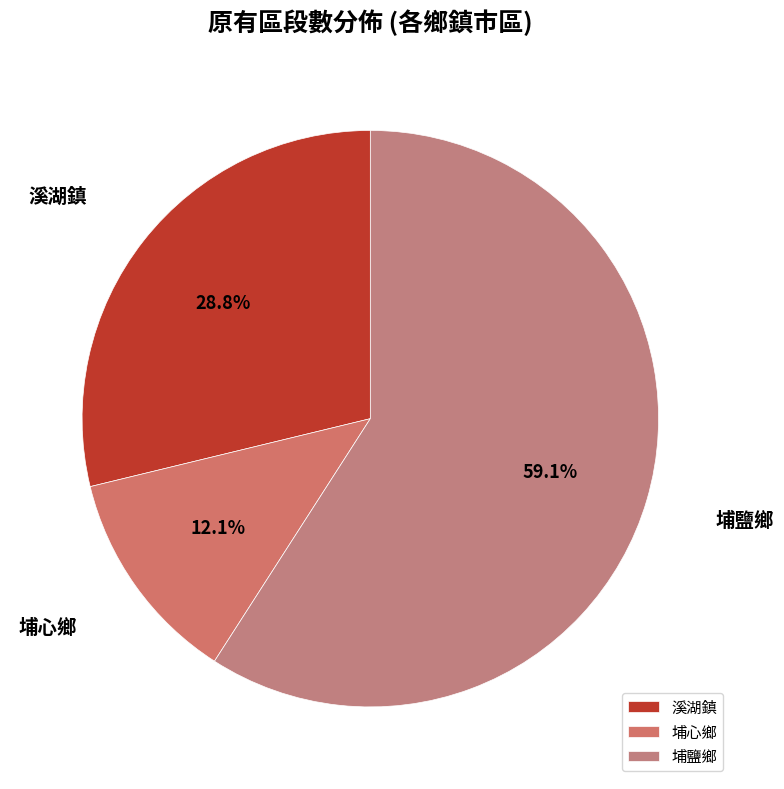

Is the sum of 溪湖鎮 and 埔心鄉 greater than half?

No